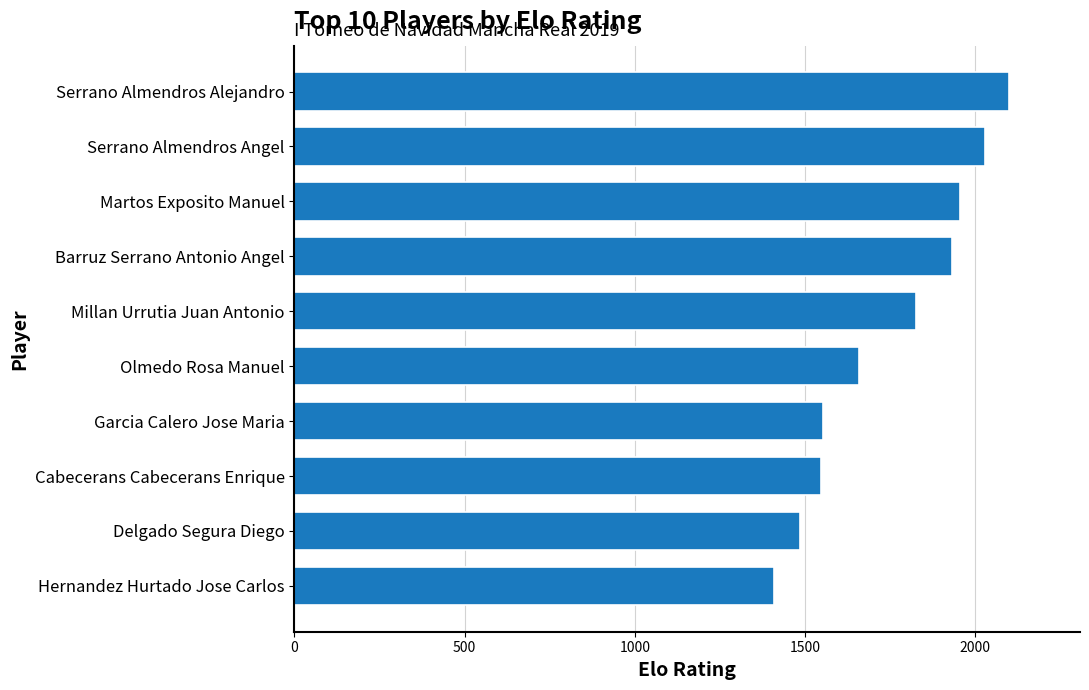

What is the approximate value at Hernandez Hurtado Jose Carlos, to the nearest 50?

1400